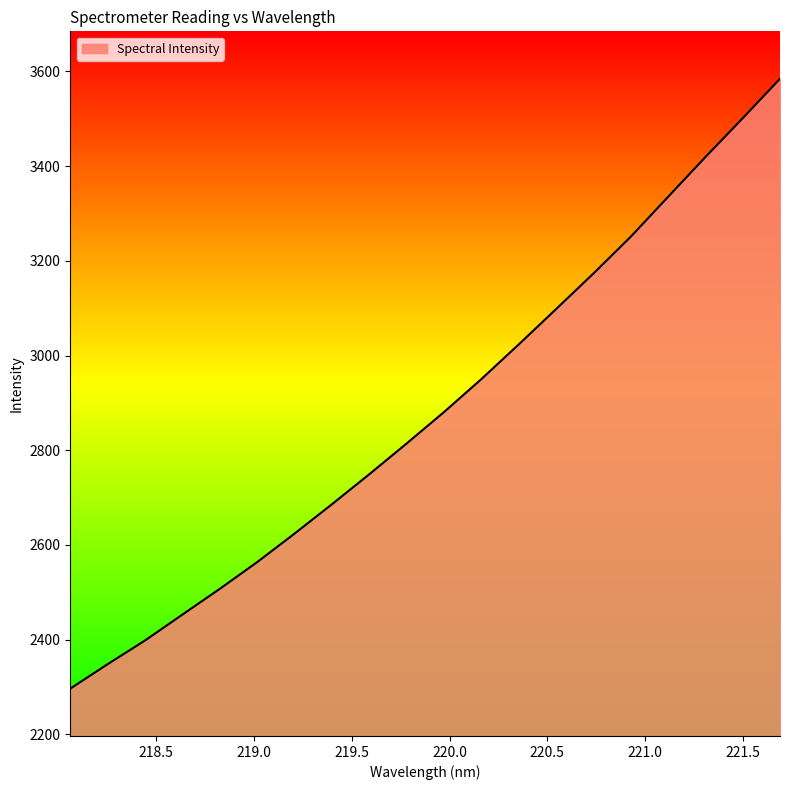

What is the greatest value displayed?

3584.5